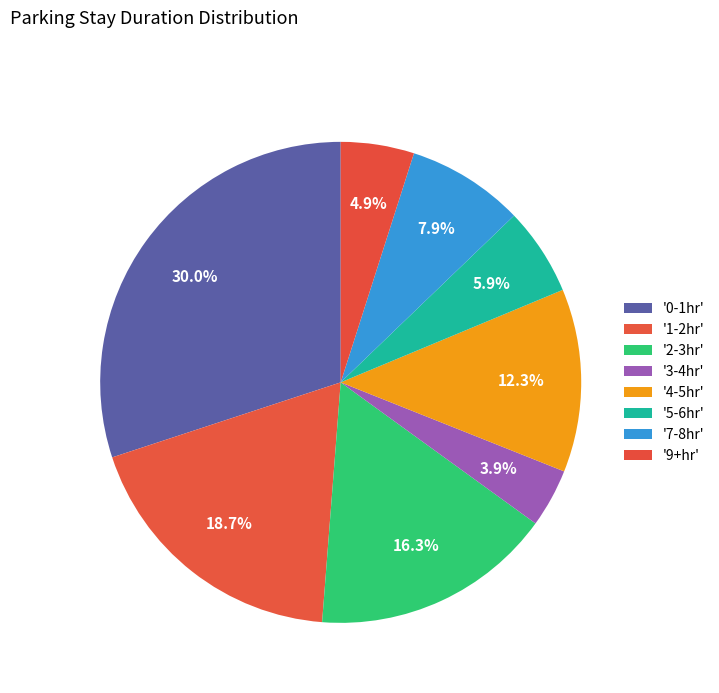

Count the number of slices in the pie.

8